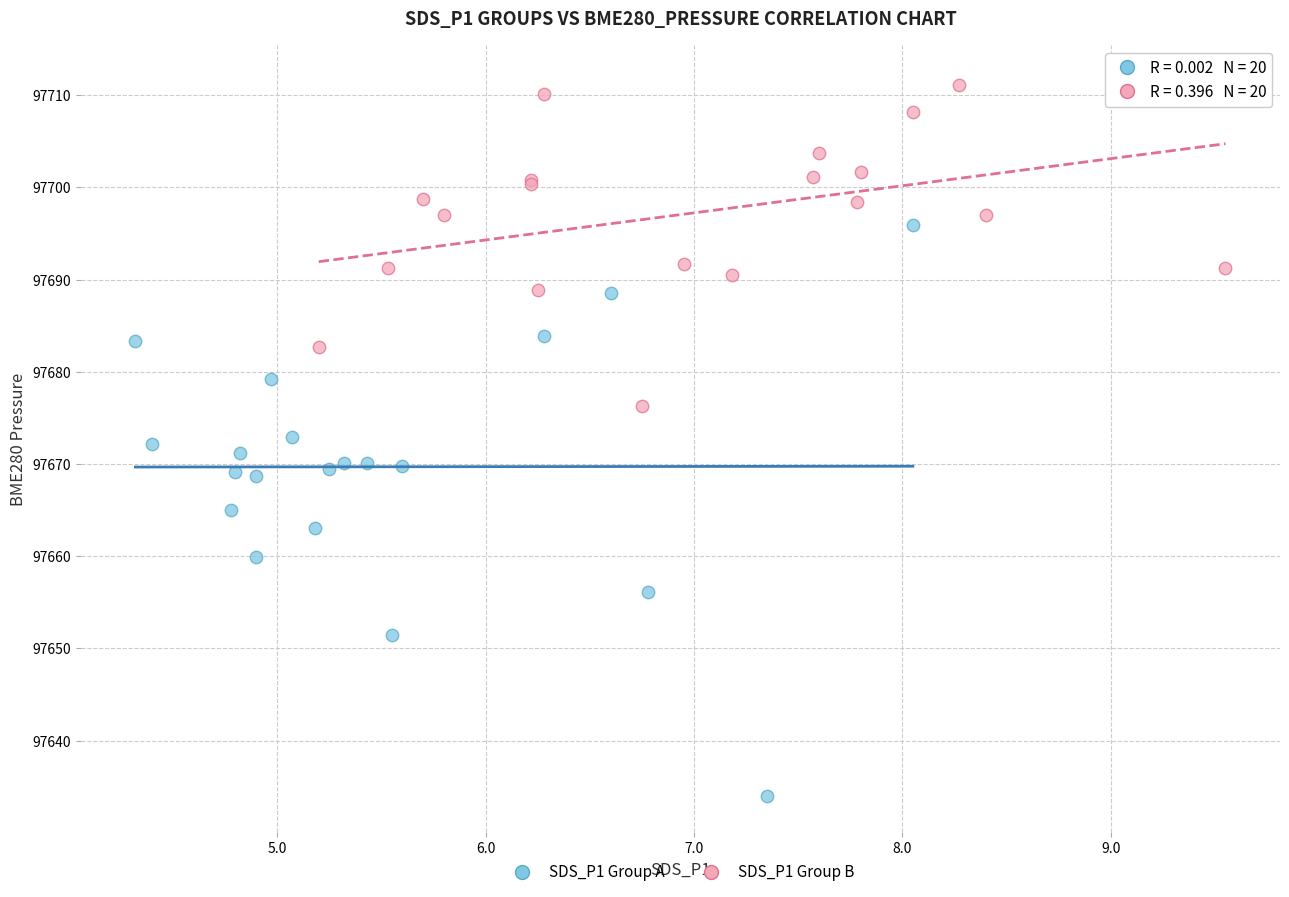

Which series reaches the minimum Y coordinate?

SDS_P1 Group A